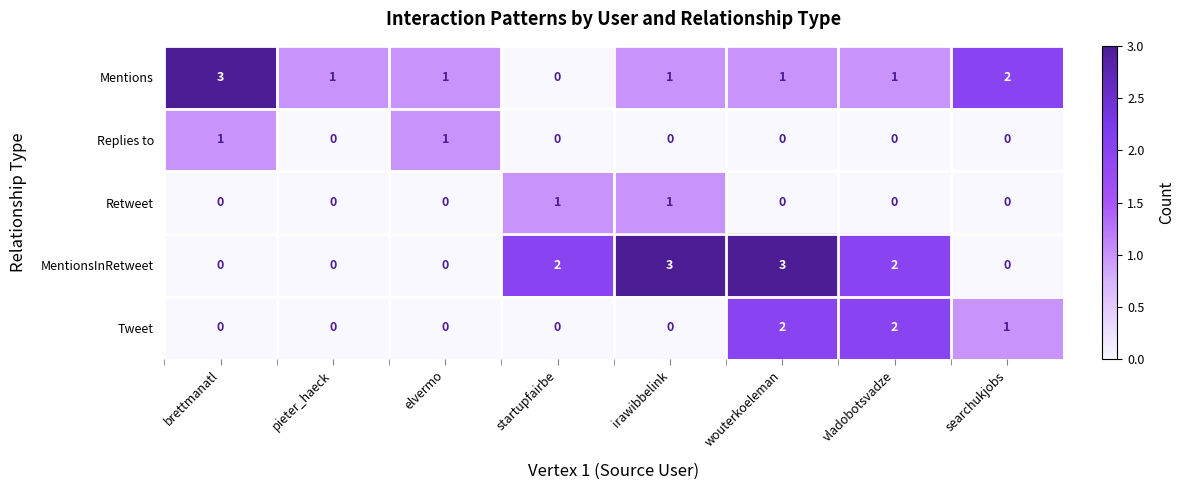

What is the sum of the Tweet values at wouterkoeleman and vladobotsvadze?

4